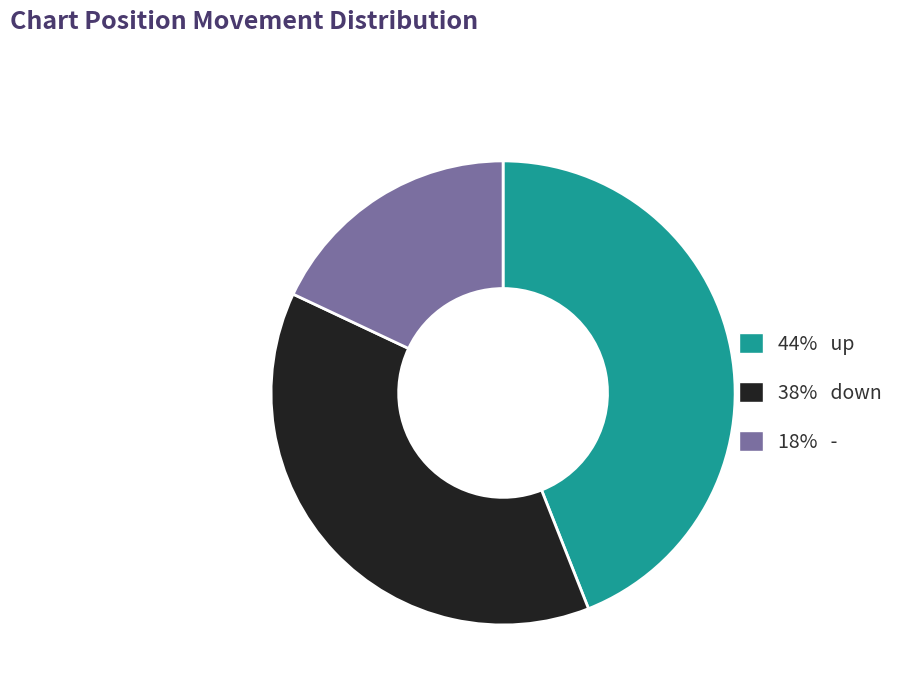

Is there any slice that represents more than half of the pie?

No